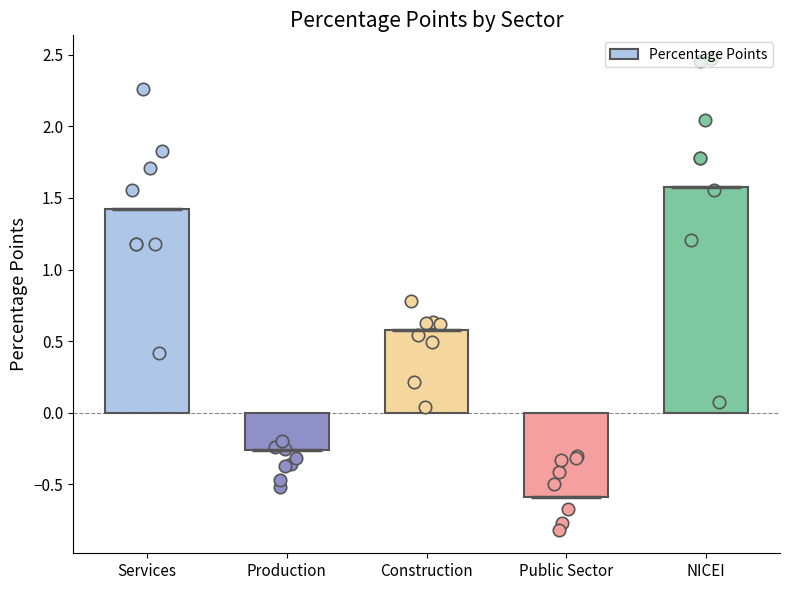

What is the change in value from Construction to NICEI?

+1.0